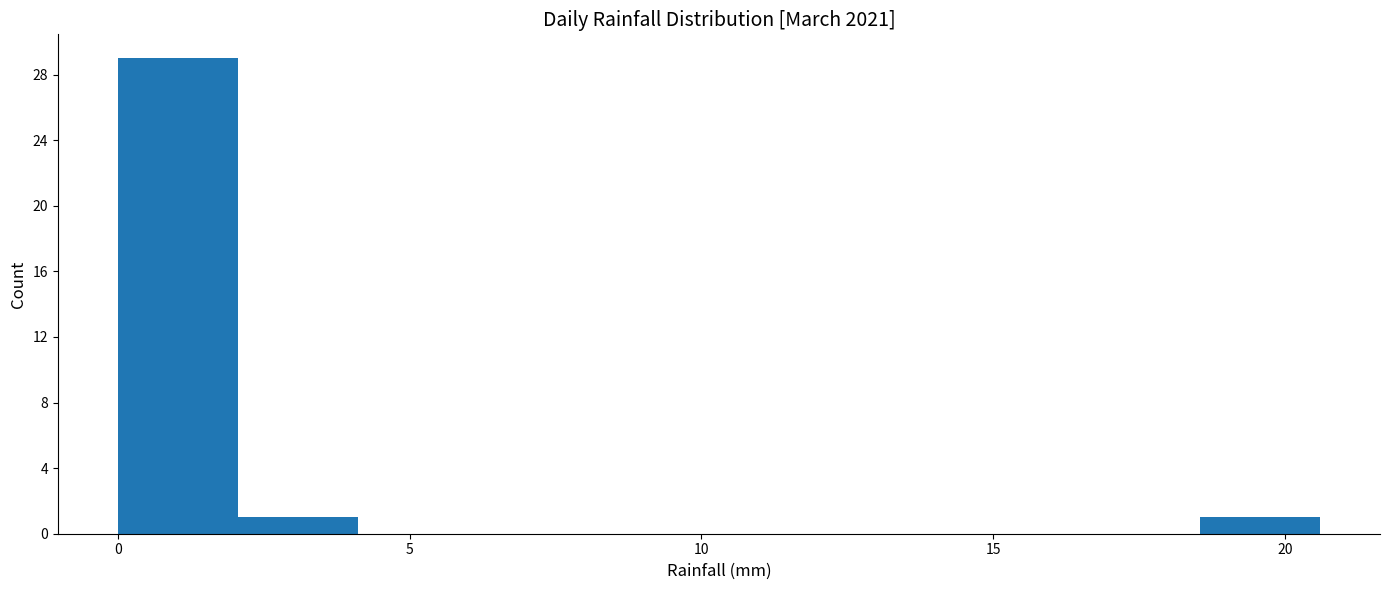

Reading left to right, list every bar in this chart as the range it spans on the x-axis followed by its height. Neither the bar edges nor the heights are printed on the chart, so give them approximately, as read against the axes.

0.0 to 2.0: 29
2.0 to 4.0: 1
4.0 to 6.0: 0
6.0 to 8.0: 0
8.0 to 10.5: 0
10.5 to 12.5: 0
12.5 to 14.5: 0
14.5 to 16.5: 0
16.5 to 18.5: 0
18.5 to 20.5: 1